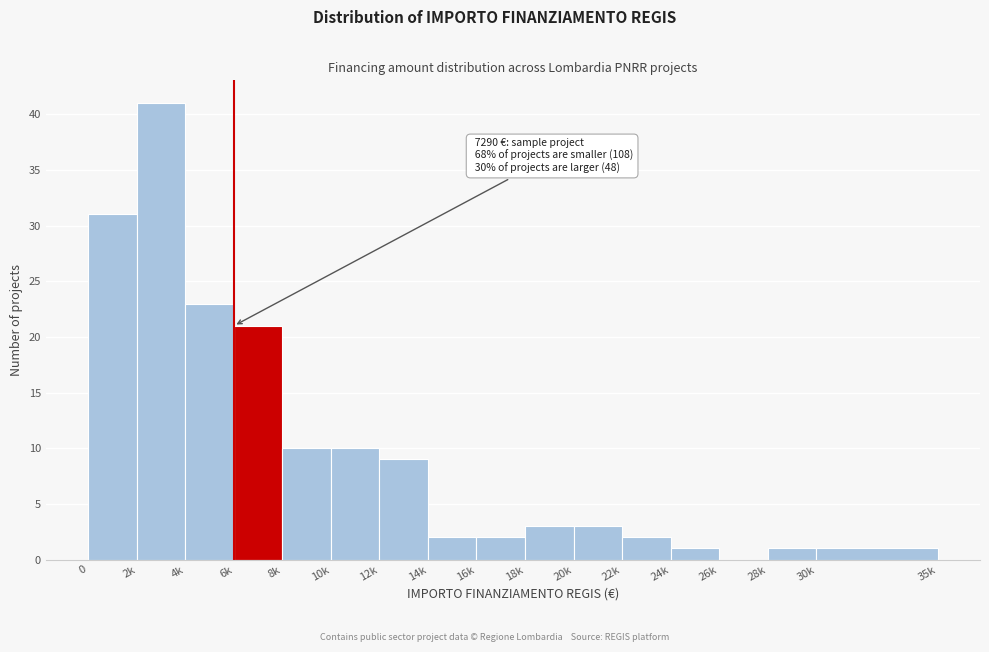

Reading left to right, what are all the values shown in this chart?

0=31	2k=41	4k=23	6k=21	8k=10	10k=10	12k=9	14k=2	16k=2	18k=3	20k=3	22k=2	24k=1	26k=0	28k=1	30k=1